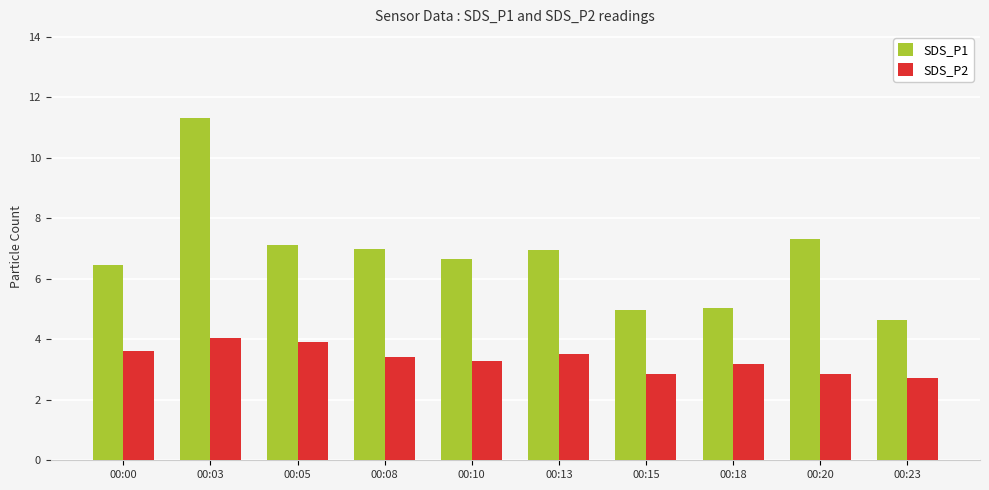

At how many categories does at least one series exceed 10?

1